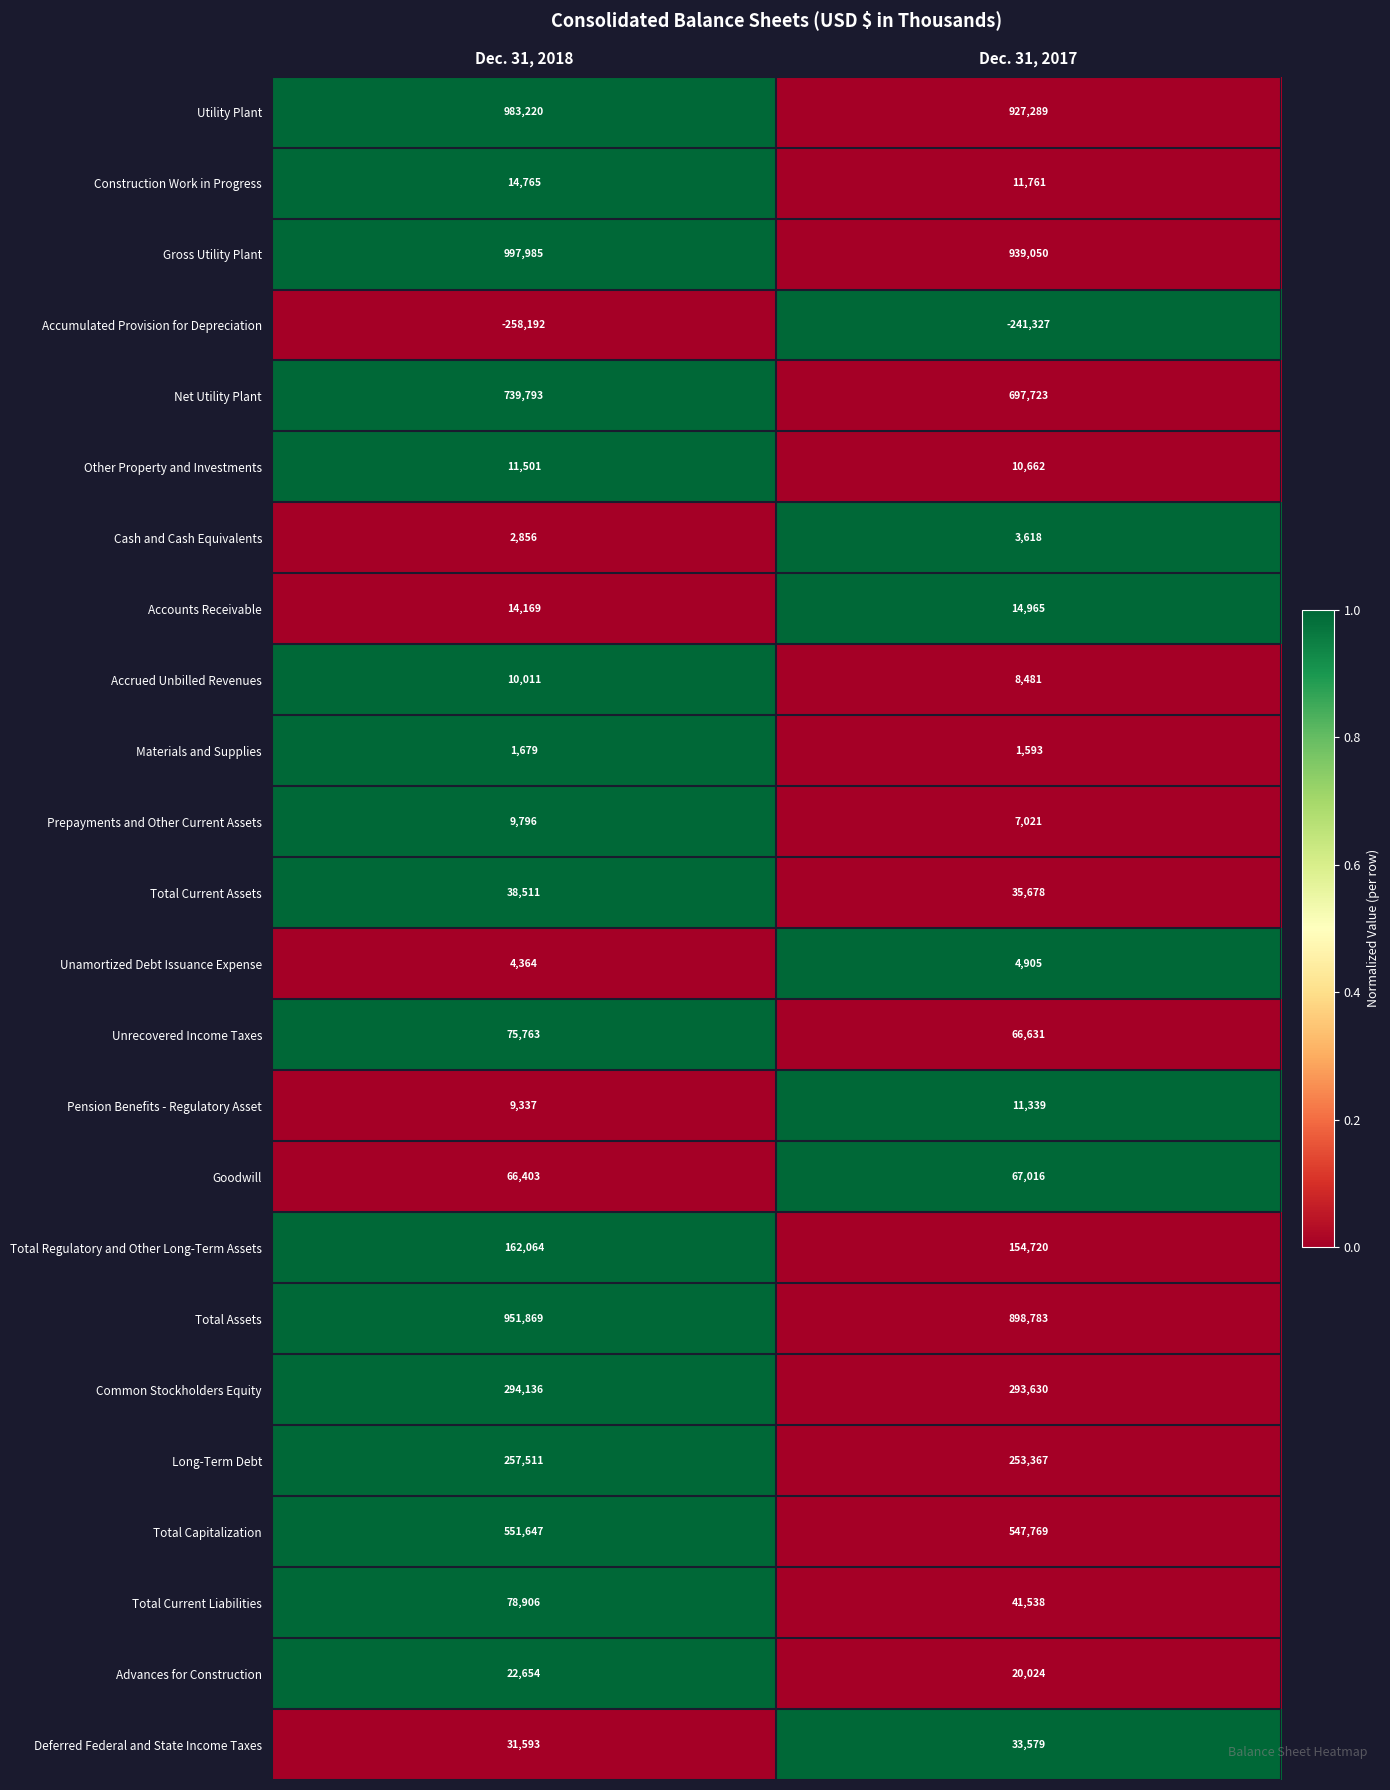

True or false: Advances for Construction has a value of 22654 at Dec. 31, 2018.

True